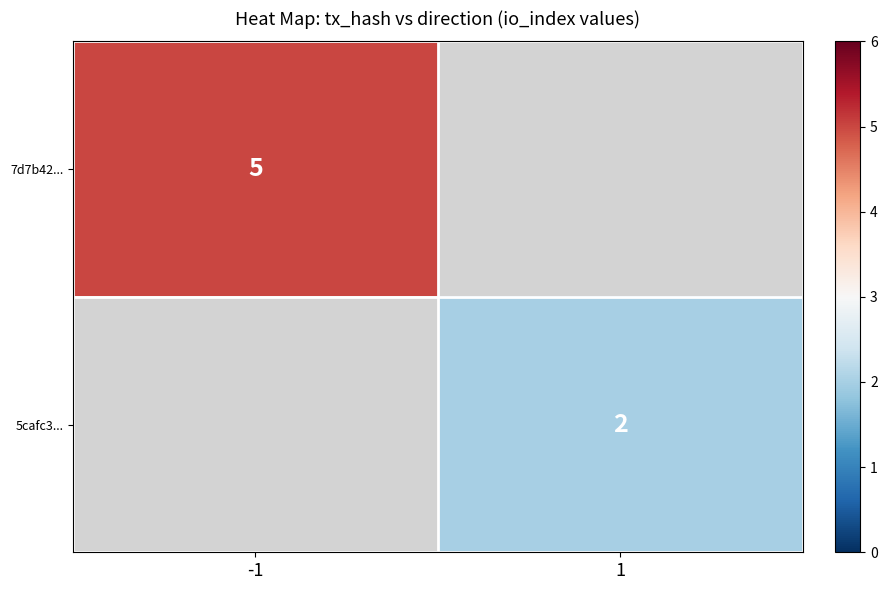

The value of 7d7b42... at -1 is 5. True or false?

True